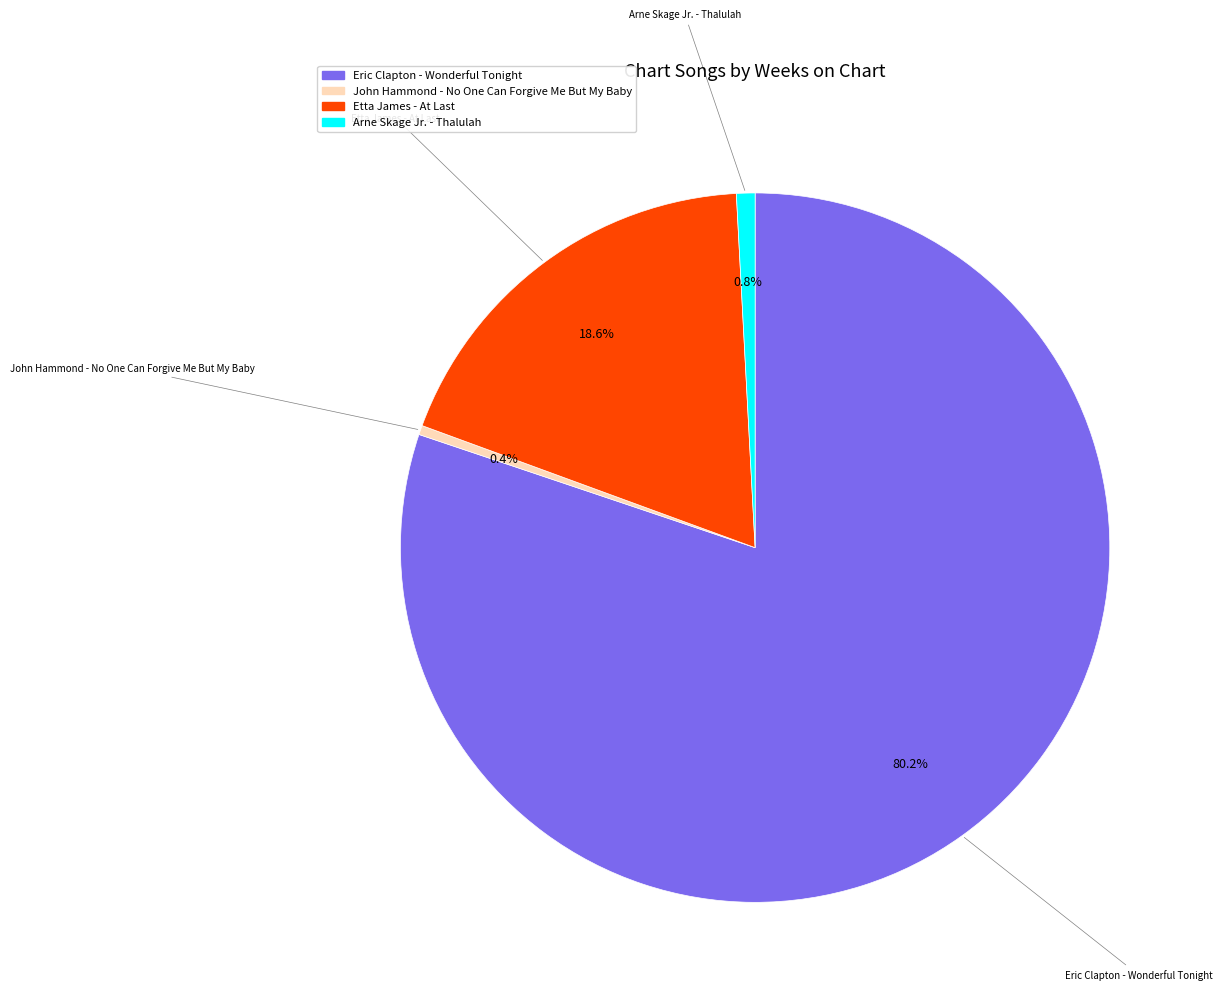

To the nearest percent, what portion does Eric Clapton - Wonderful Tonight represent?

80%